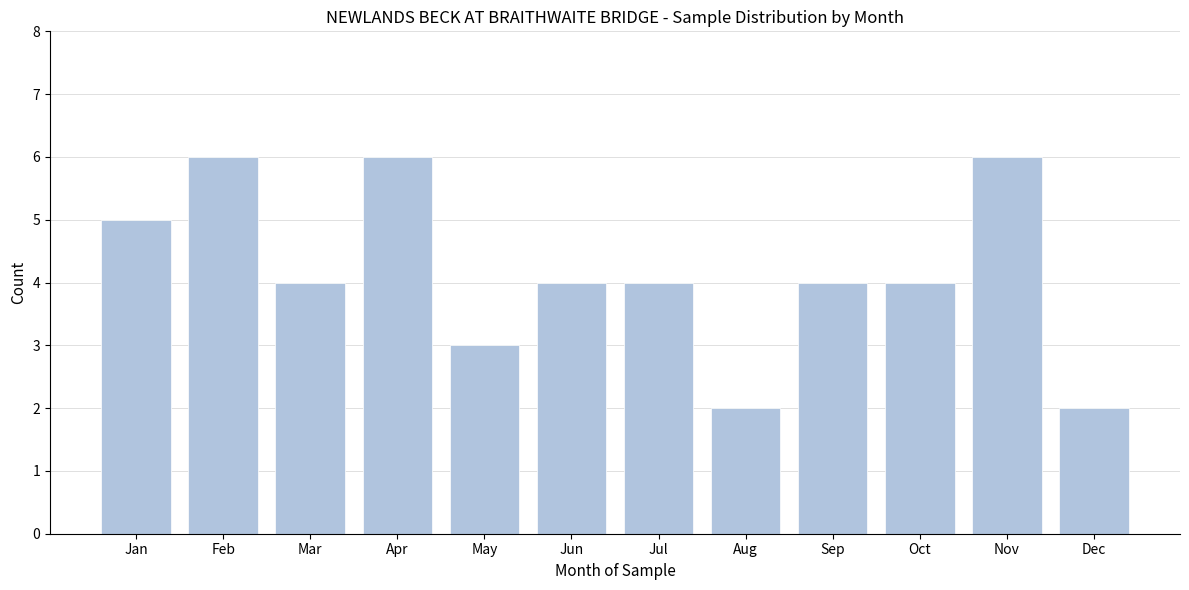

Reading left to right, transcribe all the data shown in this chart.

Jan=5	Feb=6	Mar=4	Apr=6	May=3	Jun=4	Jul=4	Aug=2	Sep=4	Oct=4	Nov=6	Dec=2